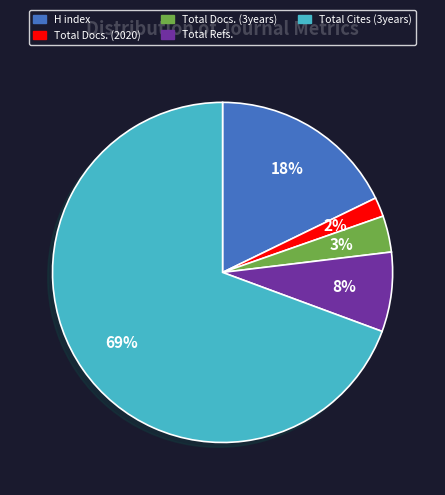

What is the largest slice in the pie chart?

Total Cites (3years)